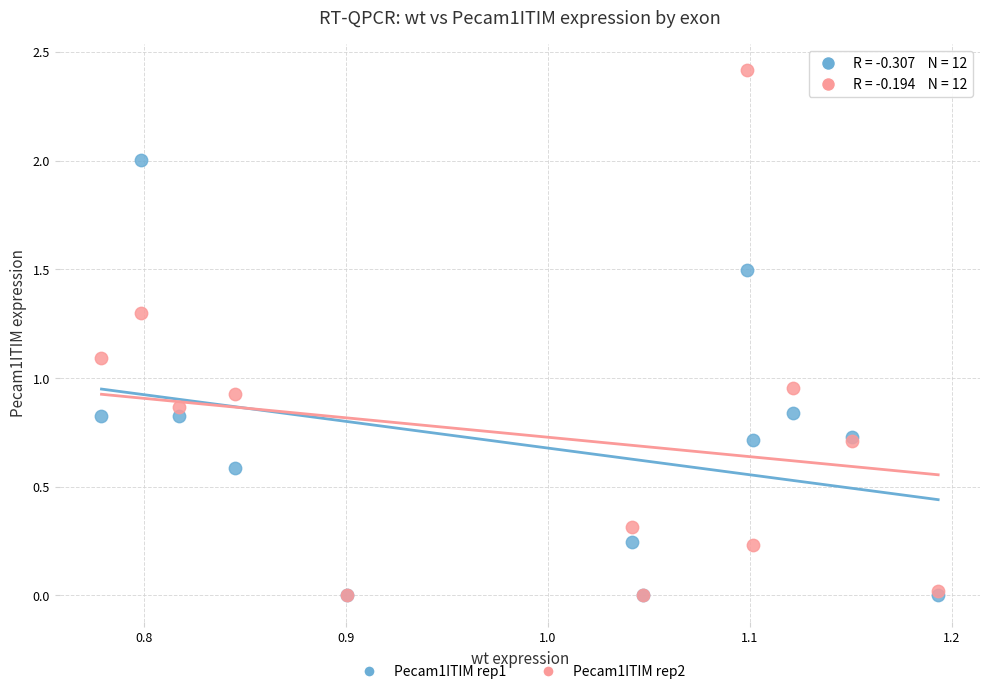

What are all the series names shown in the legend?

Pecam1ITIM rep1, Pecam1ITIM rep2